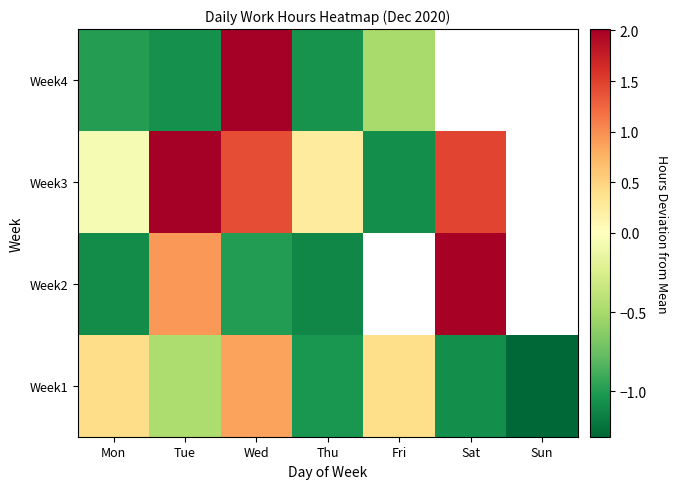

At how many categories does at least one series exceed 0?

6